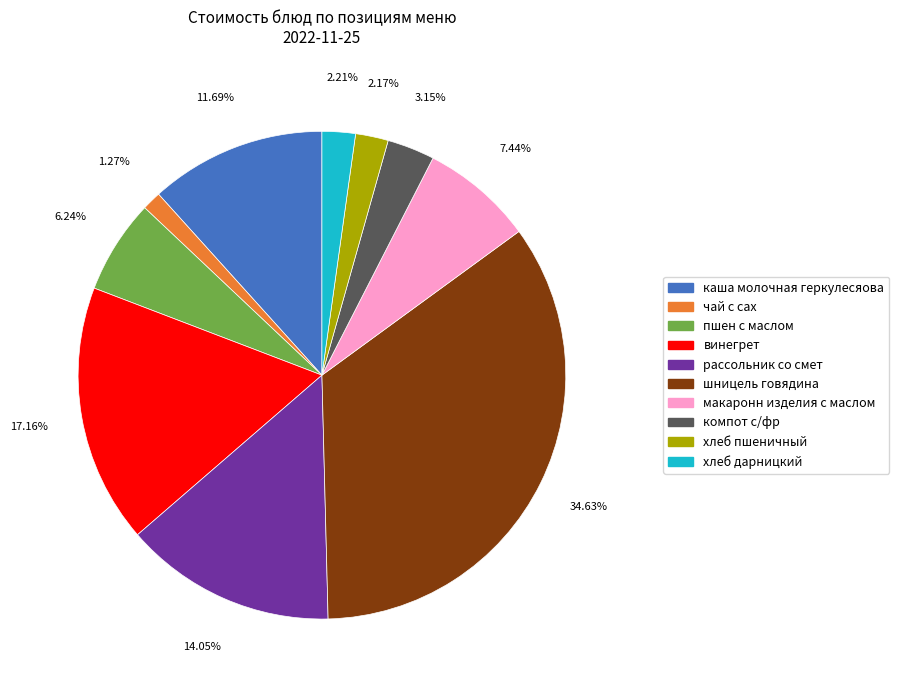

Is there a majority slice in this chart?

No